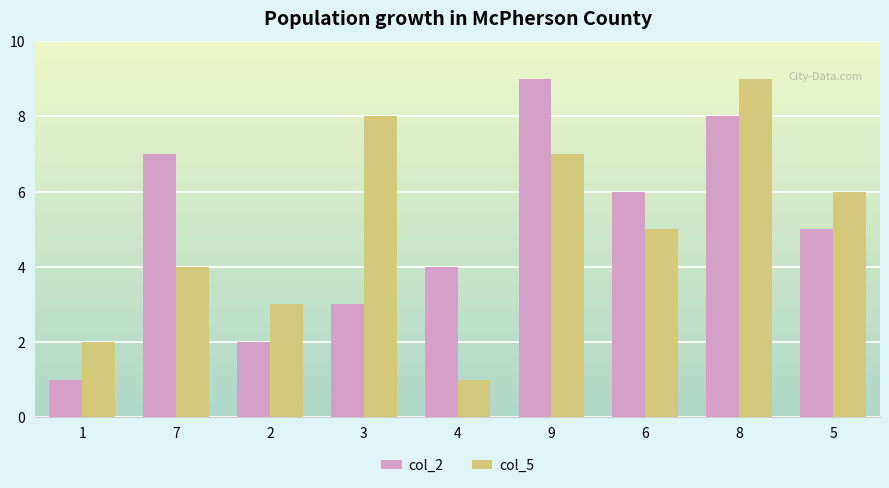

What is the total value across all series at 4?

5